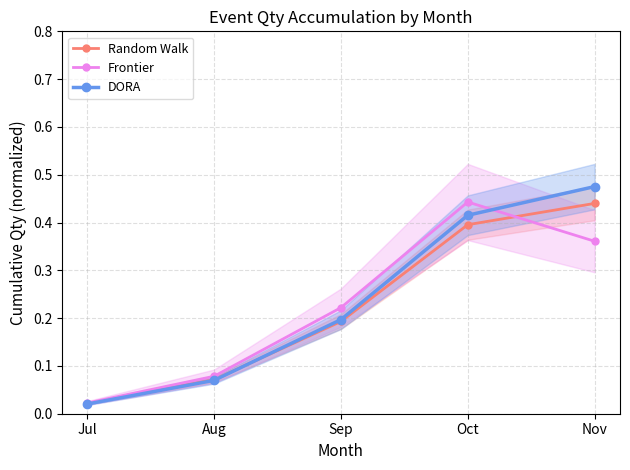

The DORA series shows 0.0 at Jul. True or false?

True